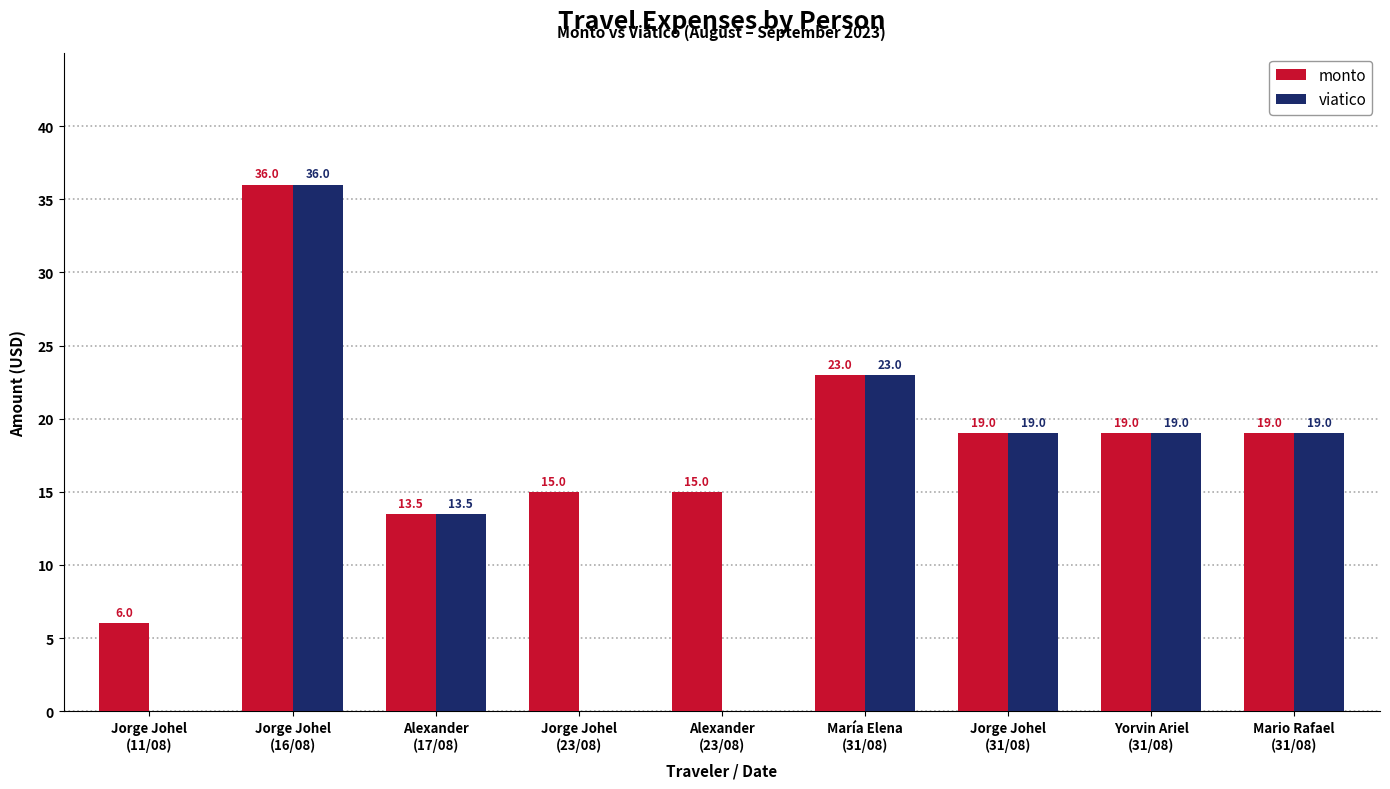

The value of viatico at Jorge Johel
(23/08) is 0.0. True or false?

True